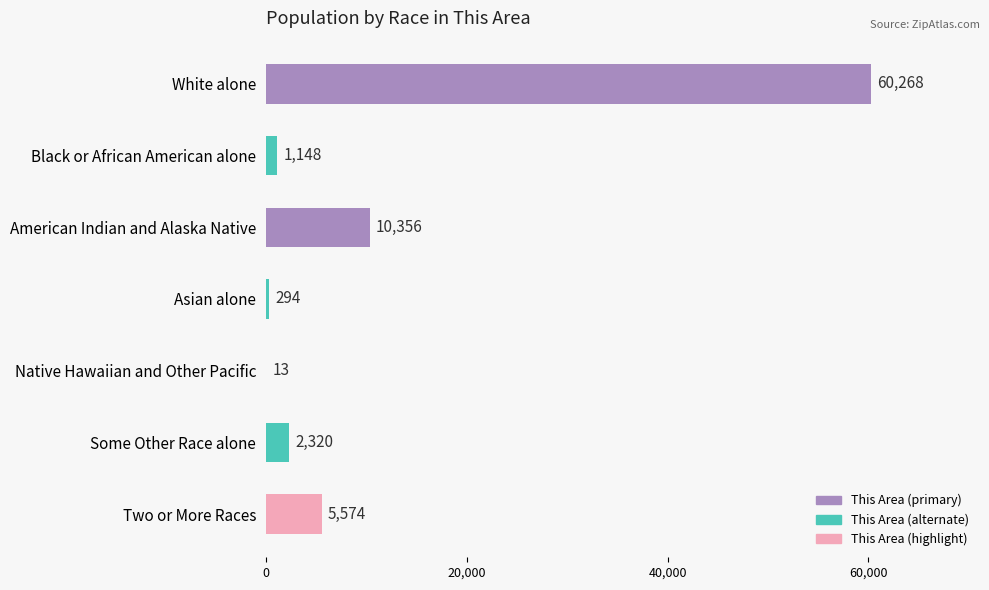

True or false: the data shows 60268 at White alone.

True